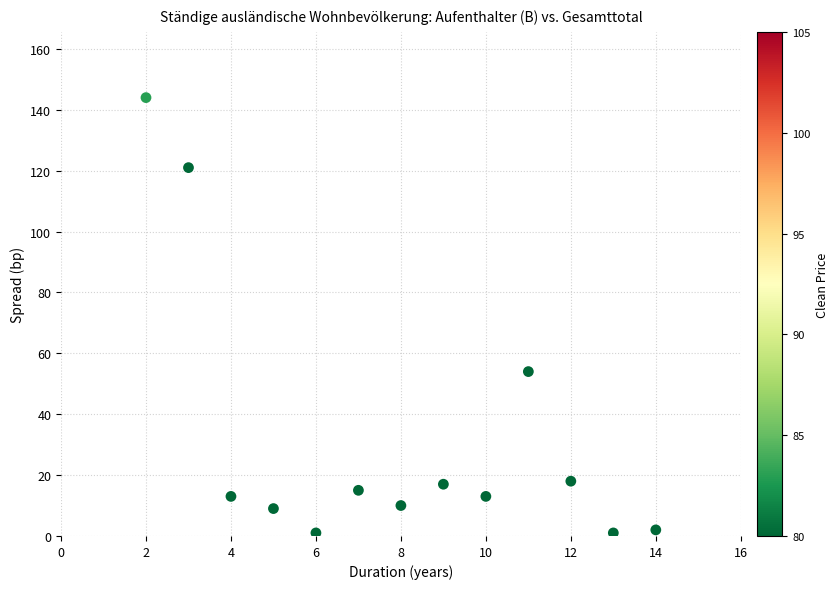

What is the range of Y values (max minus min)?

143